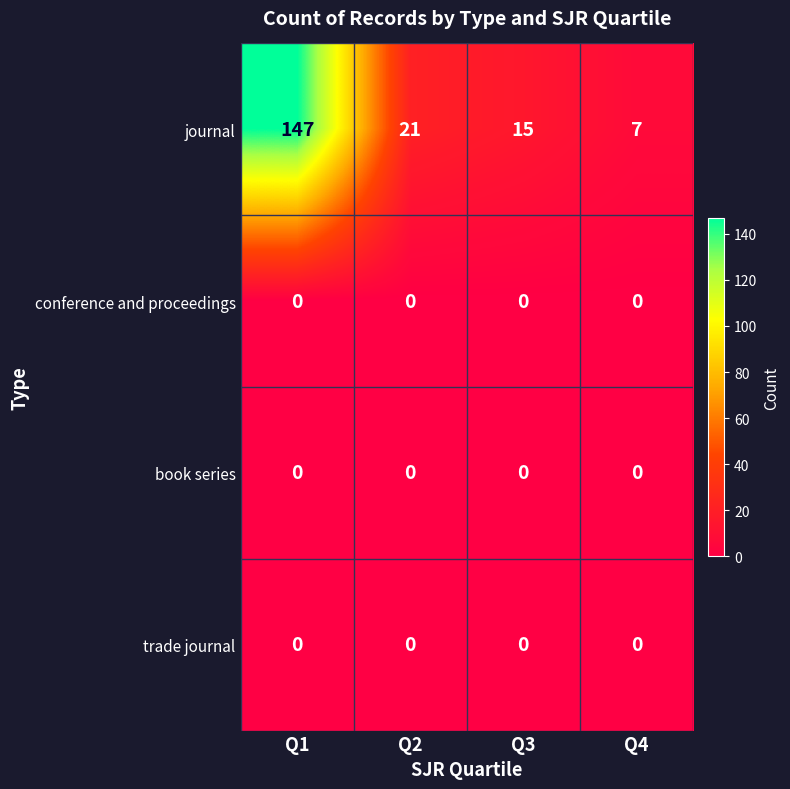

What is the difference between the journal values at Q4 and Q1?

140